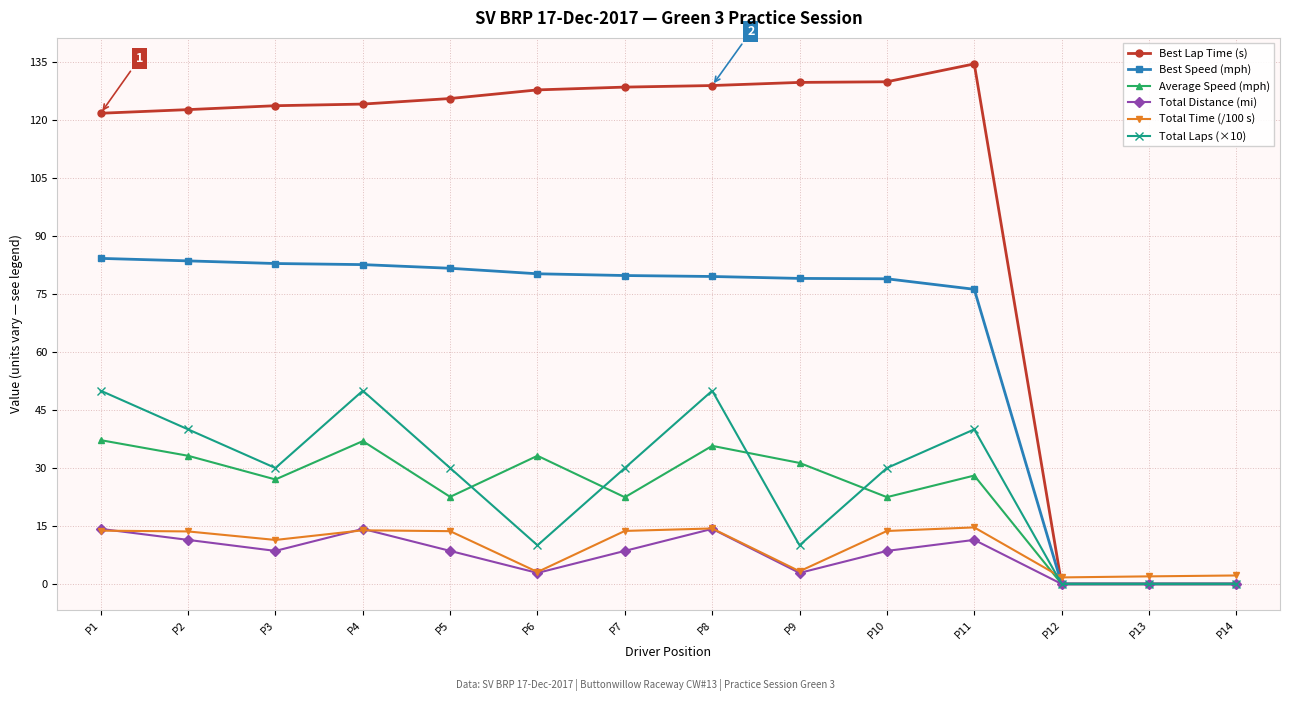

What is the maximum value shown in the chart?

134.6